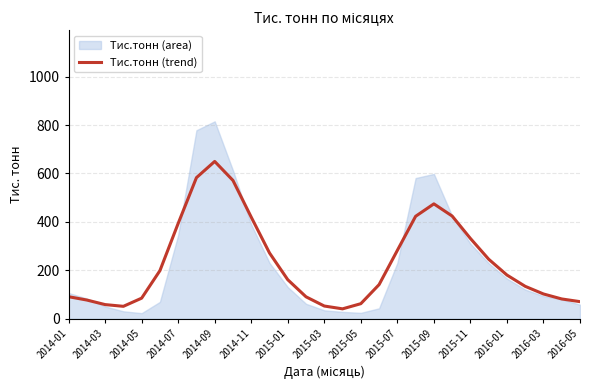

Where is Тис.тонн (trend) nearest to the value 345?

2015-11